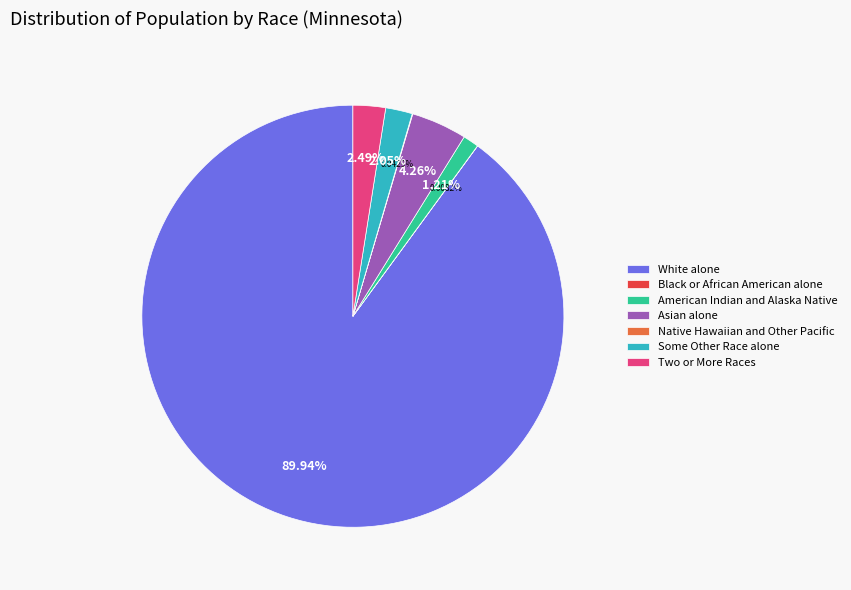

What is the largest slice in the pie chart?

White alone